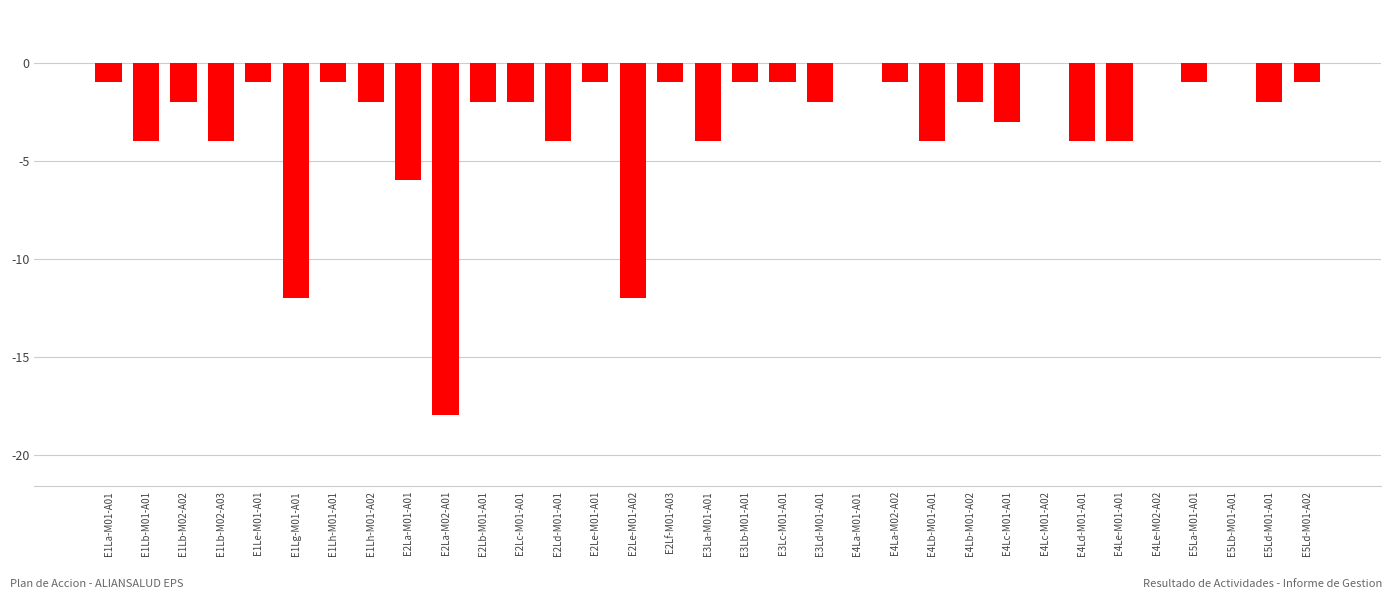

True or false: the data shows 0 at E1Lh-M01-A01.

False